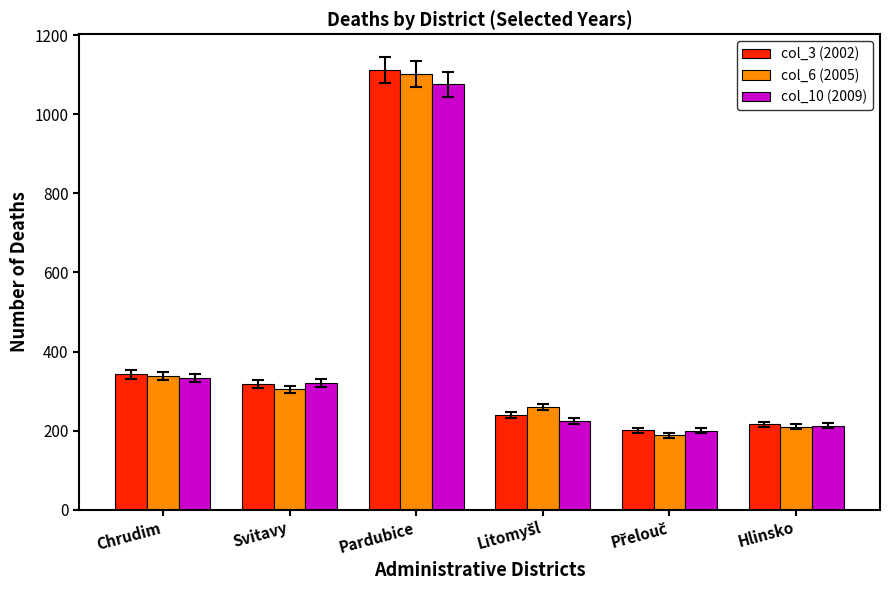

What is the sum of all col_6 (2005) values?

2400